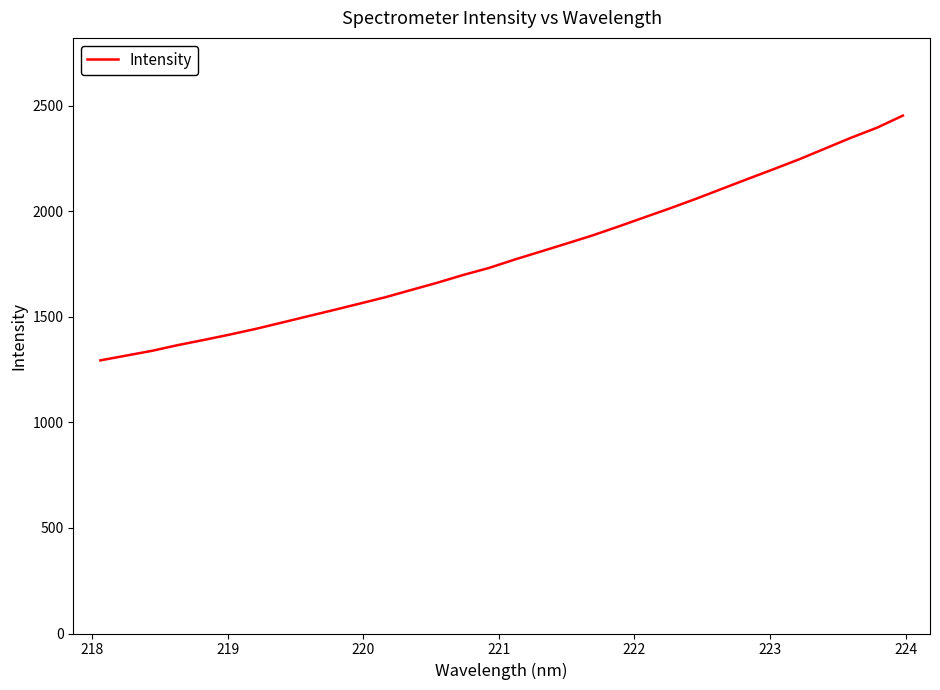

What is the difference between the maximum and minimum values?

1160.0